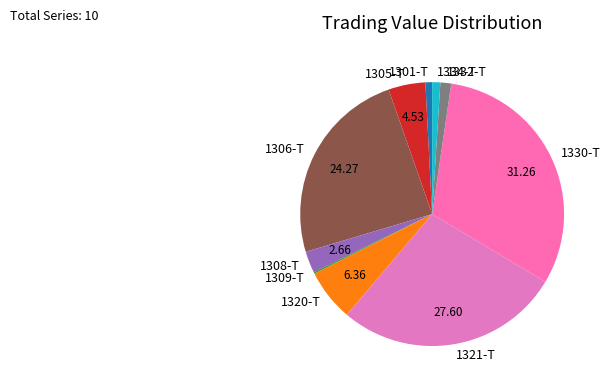

Does any single category account for the majority?

No